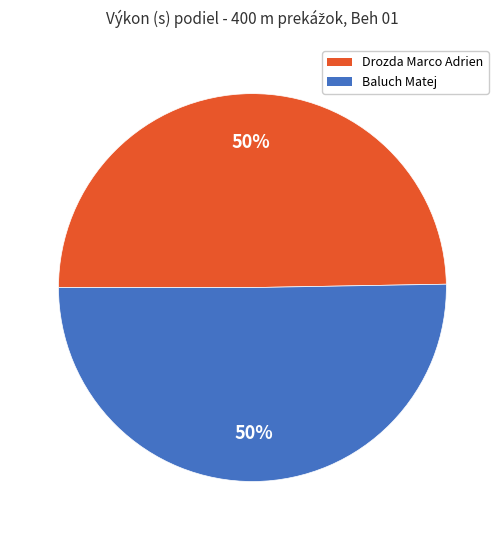

Approximately how many times larger is the value at Drozda Marco Adrien compared to Baluch Matej?

1.0